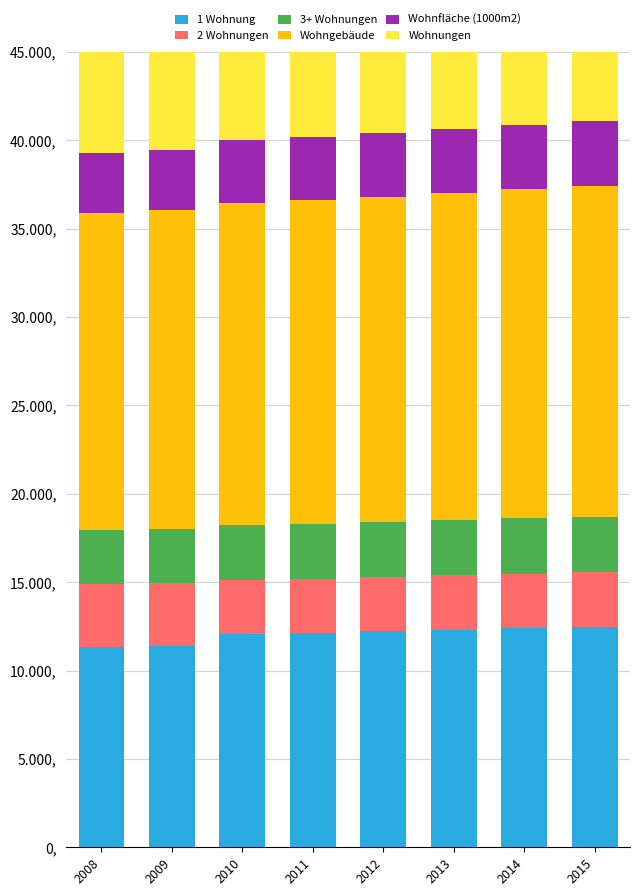

What is the value of the 3+ Wohnungen bar at the 5th from the left?

3110632